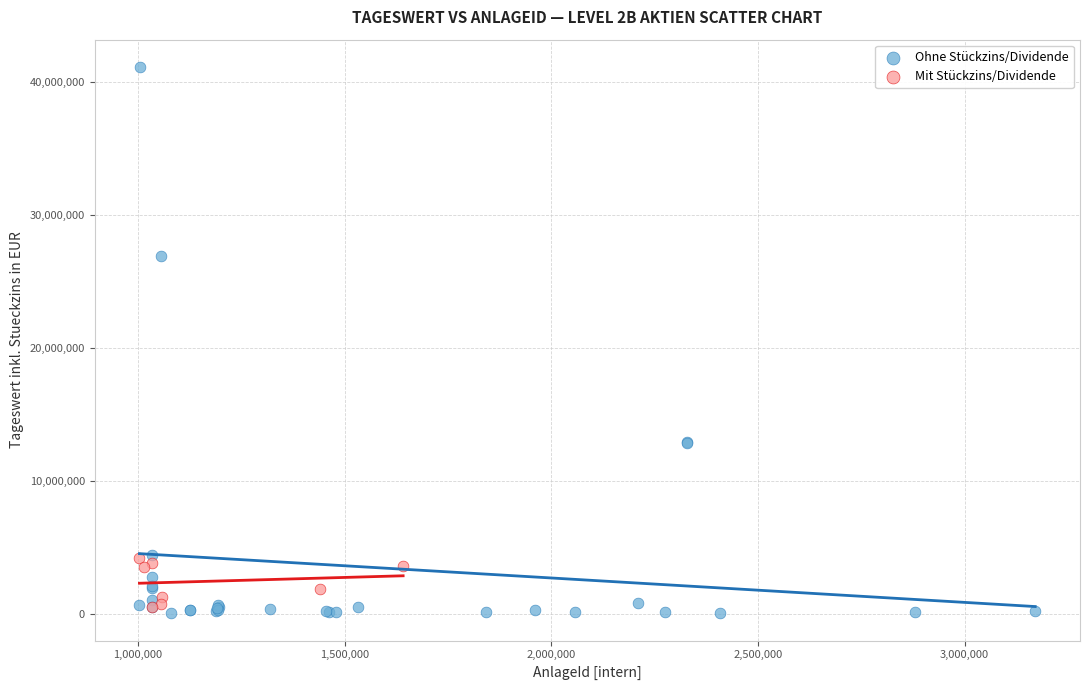

Which series has the largest Y range (max minus min)?

Ohne Stückzins/Dividende